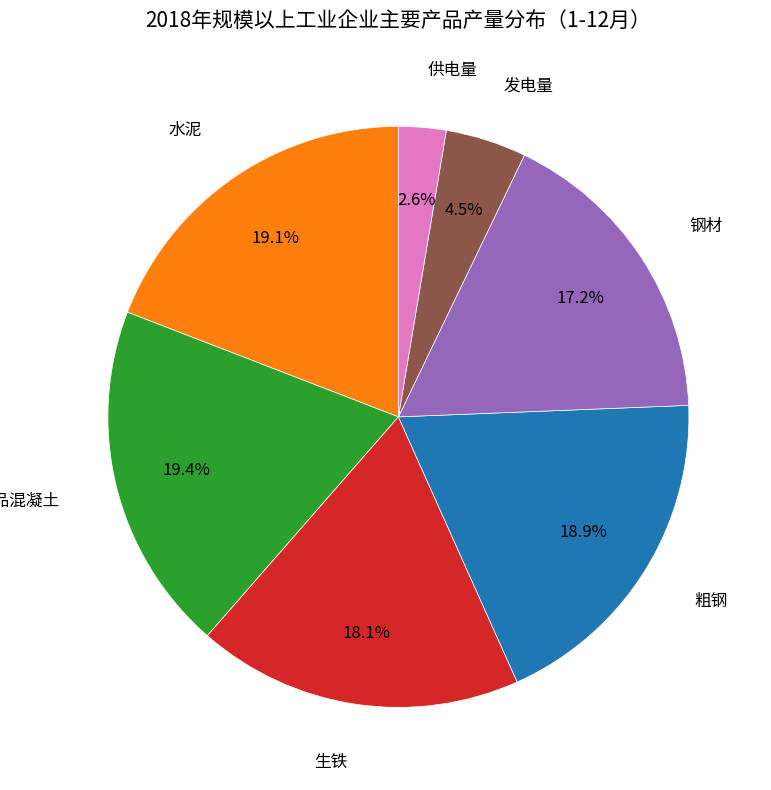

What percentage is NOT represented by 供电量?

97.4%